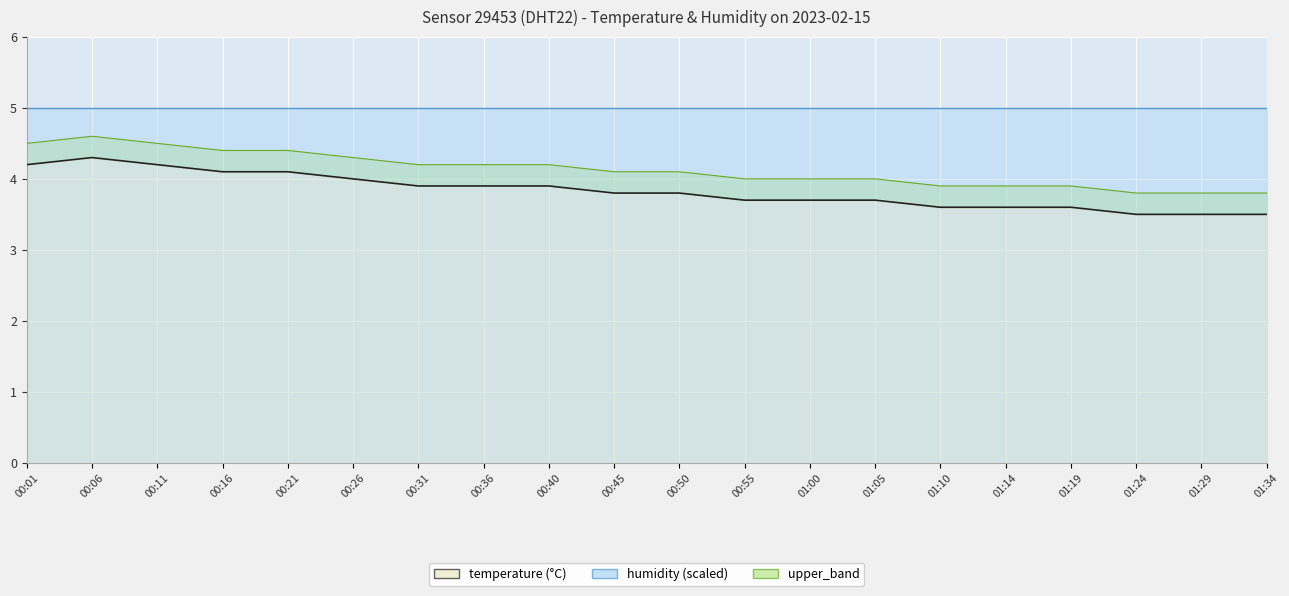

True or false: upper_band has more than 1 interior local peaks.

False